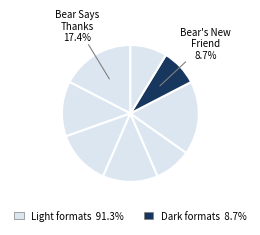

To the nearest percent, what is the difference between the largest and smallest slice percentages?

9%